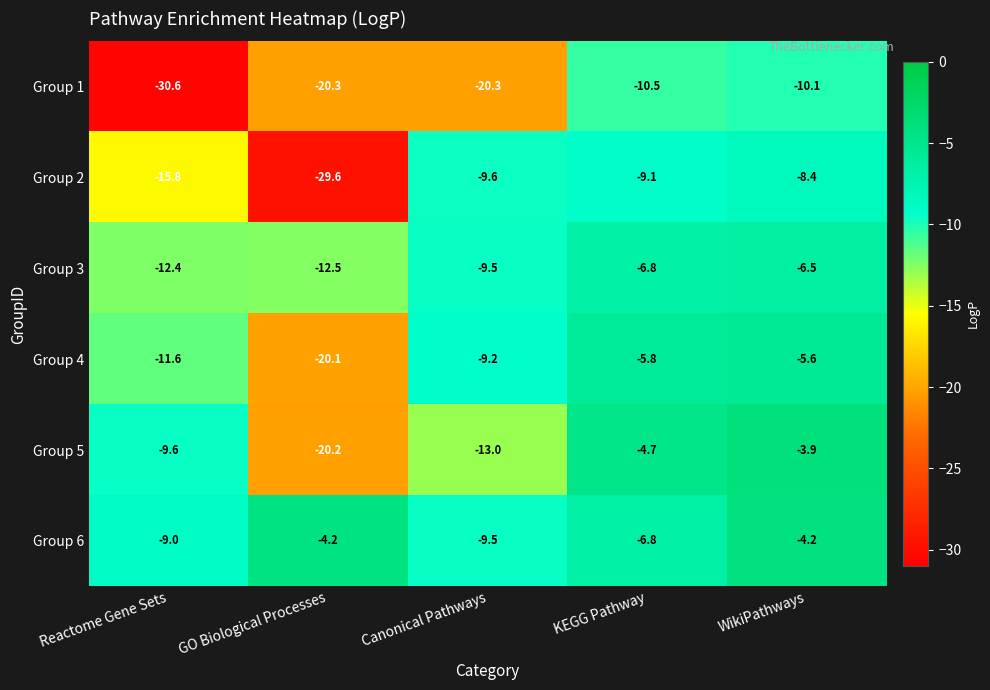

At which category is the sum across all series the highest?

WikiPathways